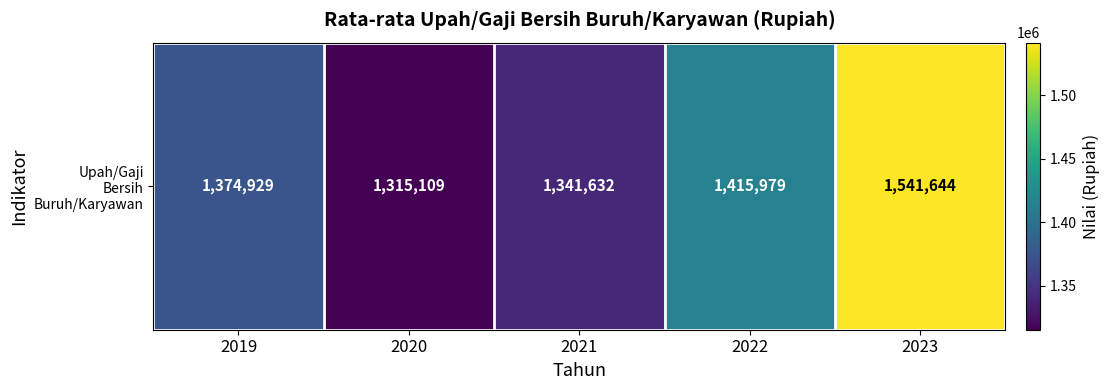

Reading left to right, extract all data points from this chart.

2019=1374929	2020=1315109	2021=1341632	2022=1415979	2023=1541644